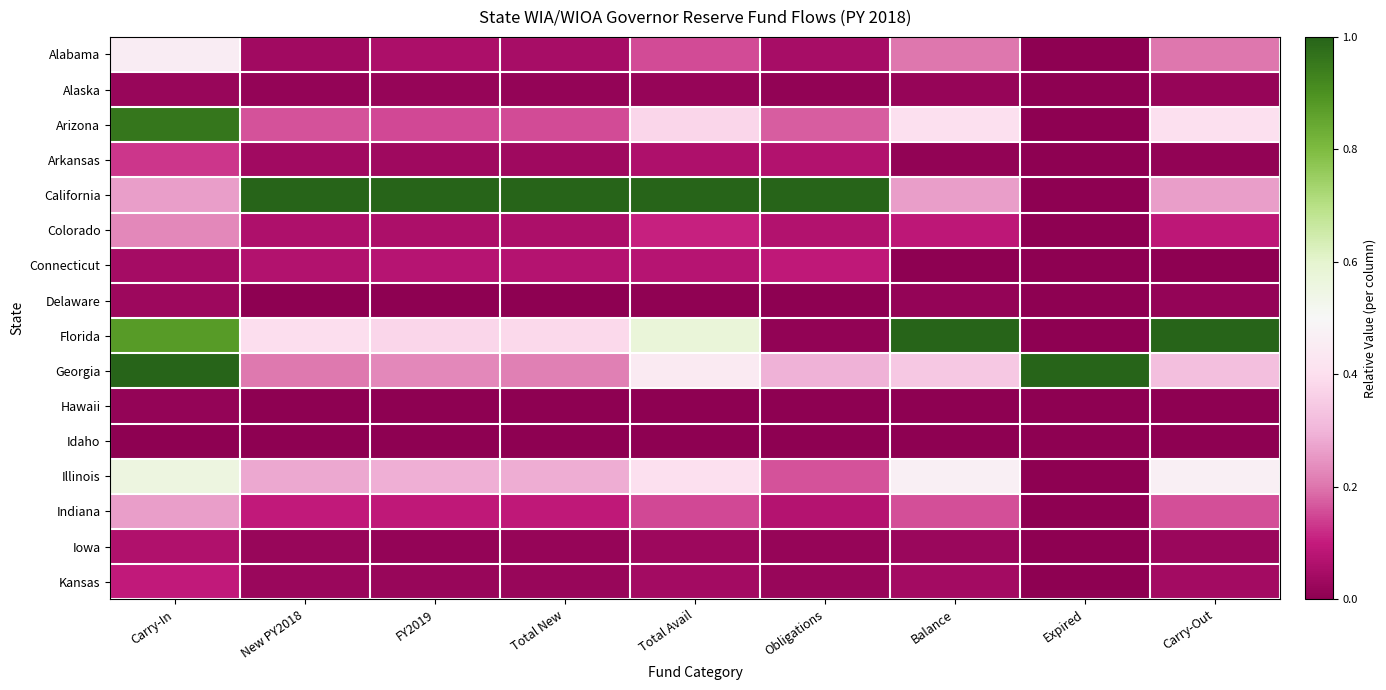

At Obligations, list the series in order from smallest to largest.

Delaware, Hawaii, Idaho, Florida, Alaska, Iowa, Kansas, Alabama, Arkansas, Colorado, Indiana, Connecticut, Illinois, Arizona, Georgia, California